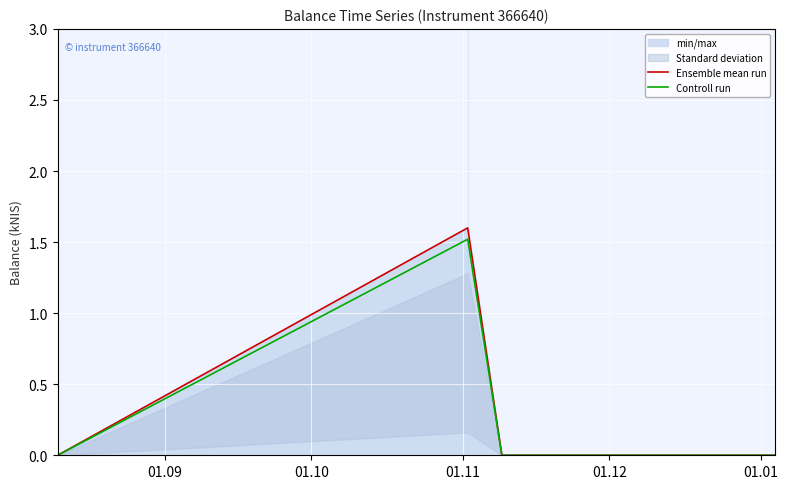

How many Controll run values are between 0 and 1?

3